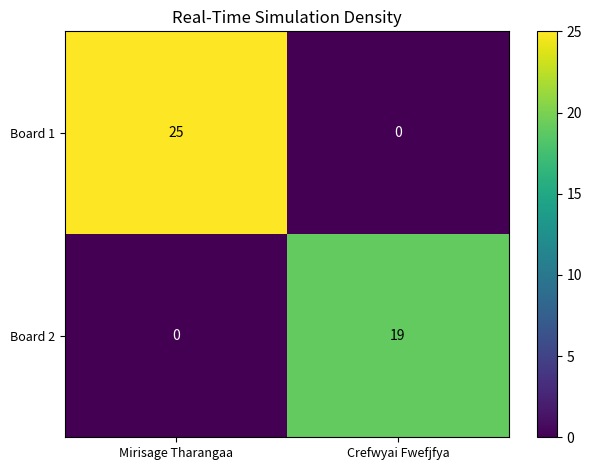

What is the sum of all Board 1 values?

25